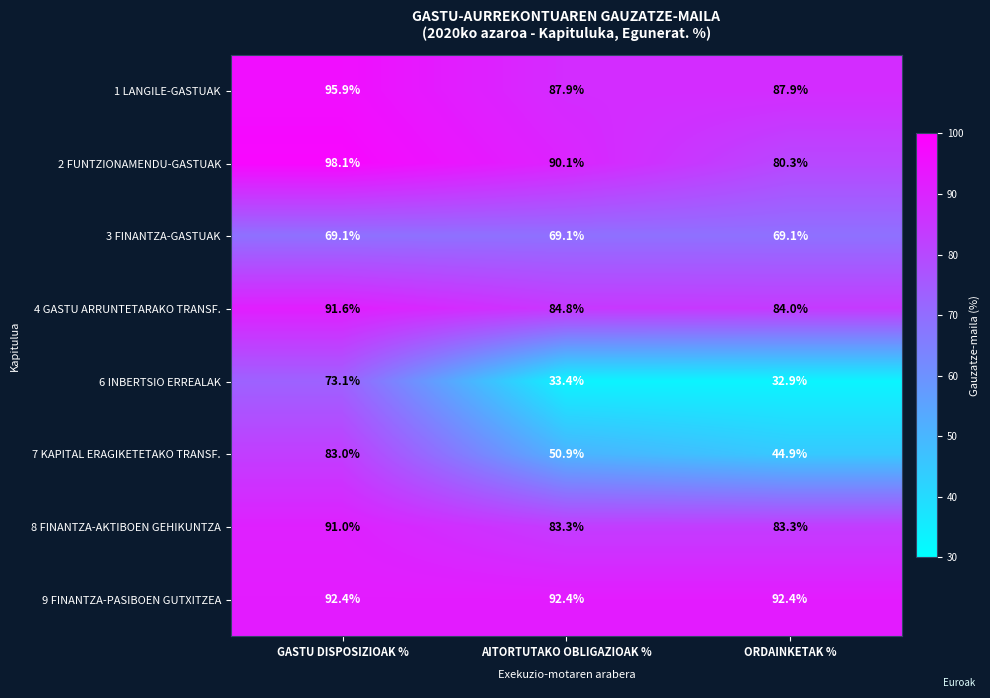

Reading left to right, transcribe all the data shown in this chart.

1 LANGILE-GASTUAK: GASTU DISPOSIZIOAK %=95.9	AITORTUTAKO OBLIGAZIOAK %=87.9	ORDAINKETAK %=87.9
2 FUNTZIONAMENDU-GASTUAK: GASTU DISPOSIZIOAK %=98.1	AITORTUTAKO OBLIGAZIOAK %=90.1	ORDAINKETAK %=80.3
3 FINANTZA-GASTUAK: GASTU DISPOSIZIOAK %=69.1	AITORTUTAKO OBLIGAZIOAK %=69.1	ORDAINKETAK %=69.1
4 GASTU ARRUNTETARAKO TRANSF.: GASTU DISPOSIZIOAK %=91.6	AITORTUTAKO OBLIGAZIOAK %=84.8	ORDAINKETAK %=84.0
6 INBERTSIO ERREALAK: GASTU DISPOSIZIOAK %=73.1	AITORTUTAKO OBLIGAZIOAK %=33.4	ORDAINKETAK %=32.9
7 KAPITAL ERAGIKETETAKO TRANSF.: GASTU DISPOSIZIOAK %=83.0	AITORTUTAKO OBLIGAZIOAK %=50.9	ORDAINKETAK %=44.9
8 FINANTZA-AKTIBOEN GEHIKUNTZA: GASTU DISPOSIZIOAK %=91.0	AITORTUTAKO OBLIGAZIOAK %=83.3	ORDAINKETAK %=83.3
9 FINANTZA-PASIBOEN GUTXITZEA: GASTU DISPOSIZIOAK %=92.4	AITORTUTAKO OBLIGAZIOAK %=92.4	ORDAINKETAK %=92.4